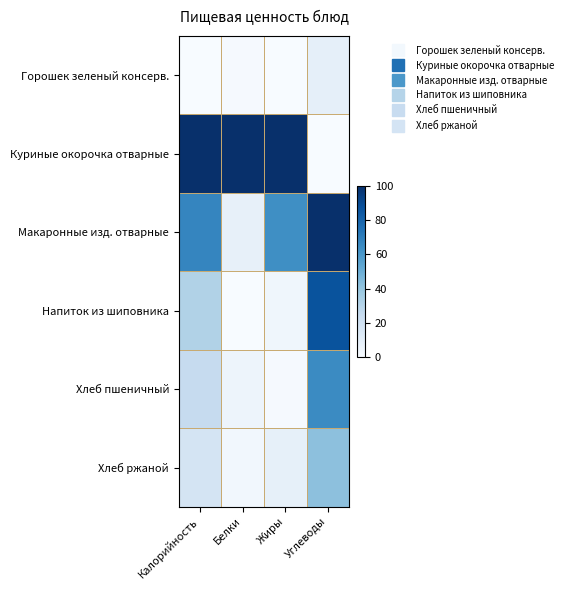

Which series has the largest range (max minus min)?

Куриные окорочка отварные